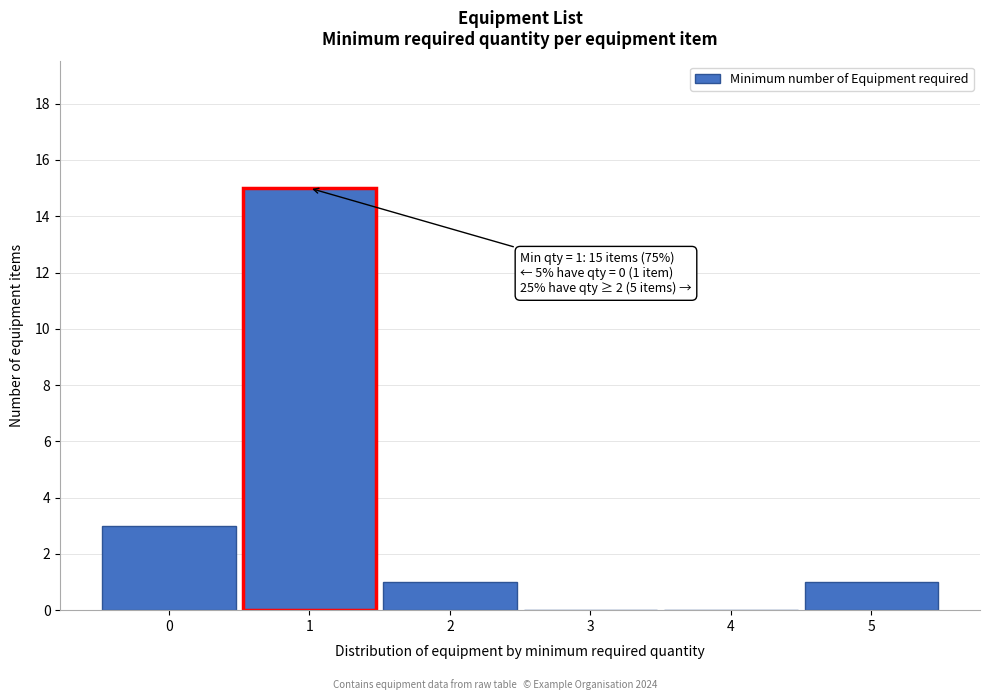

Which range on the x-axis has the tallest bar?

0.5 to 1.5